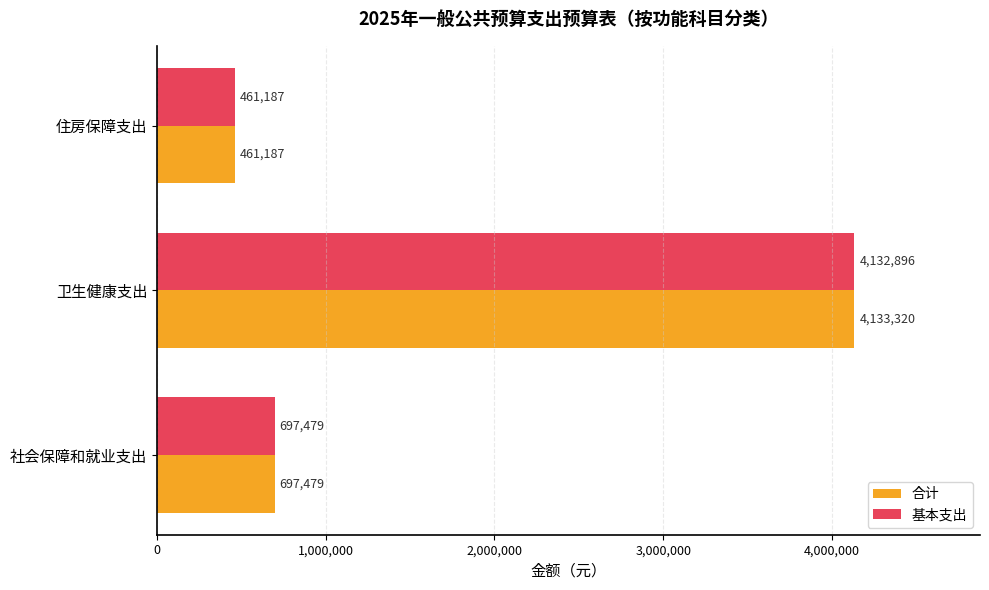

The value of 基本支出 at 住房保障支出 is 461187. True or false?

True